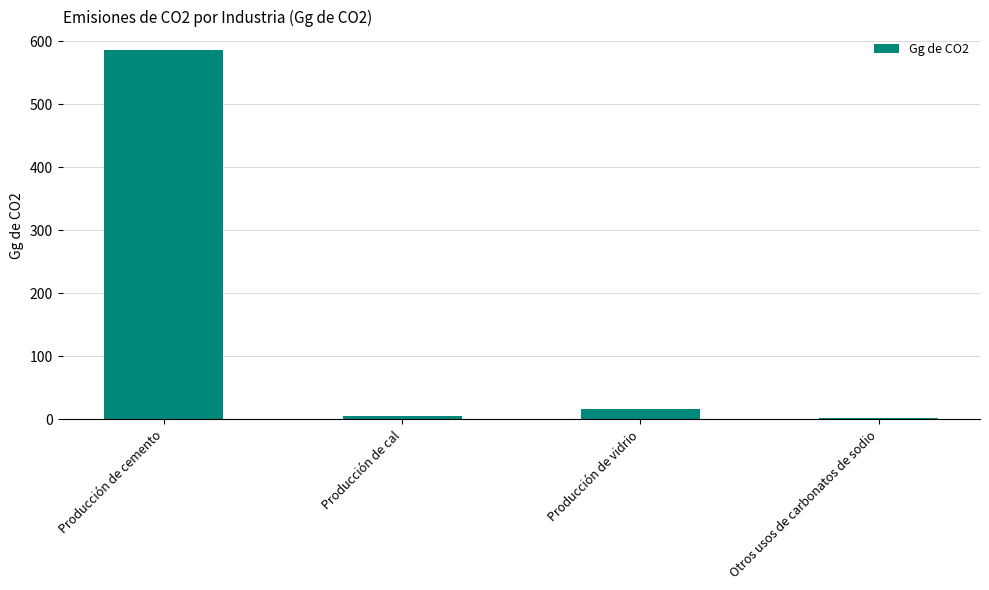

What is the label of the 3rd bar from the right?

Producción de cal